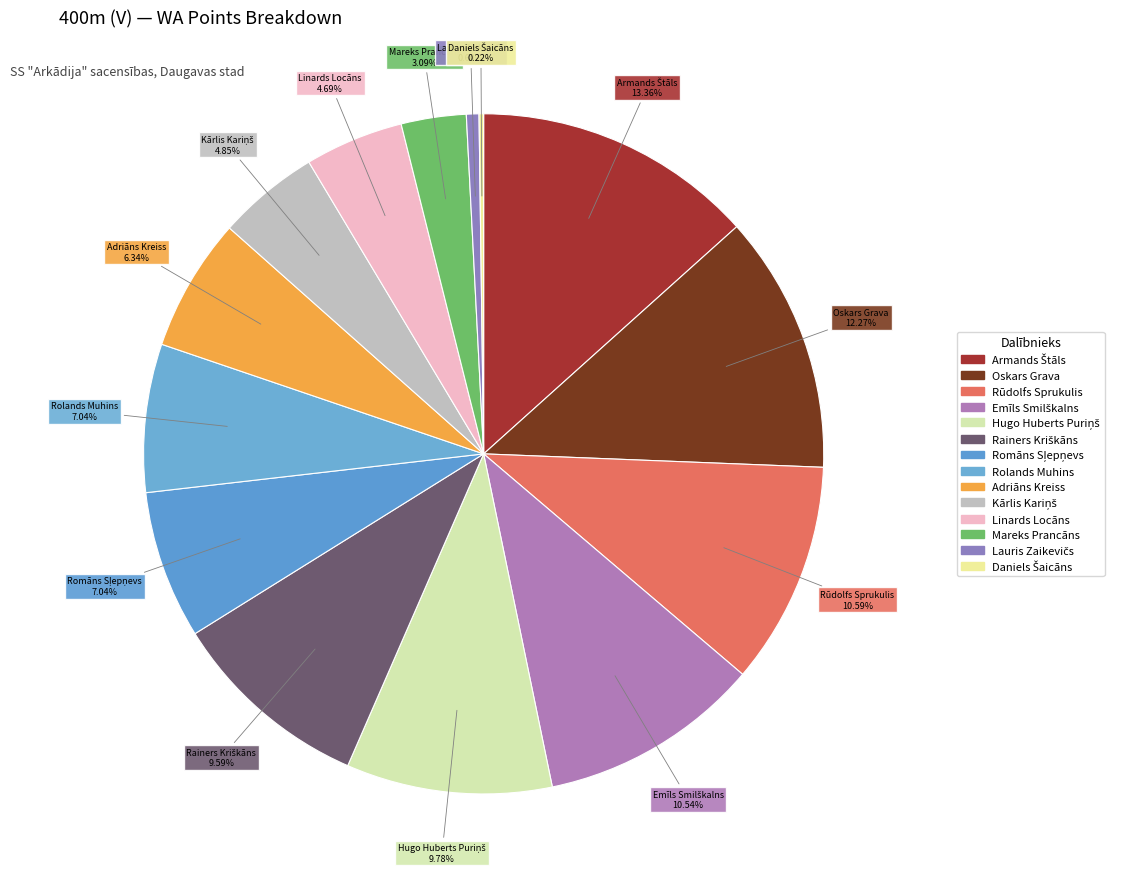

What portion of the pie excludes Rūdolfs Sprukulis?

89.4%